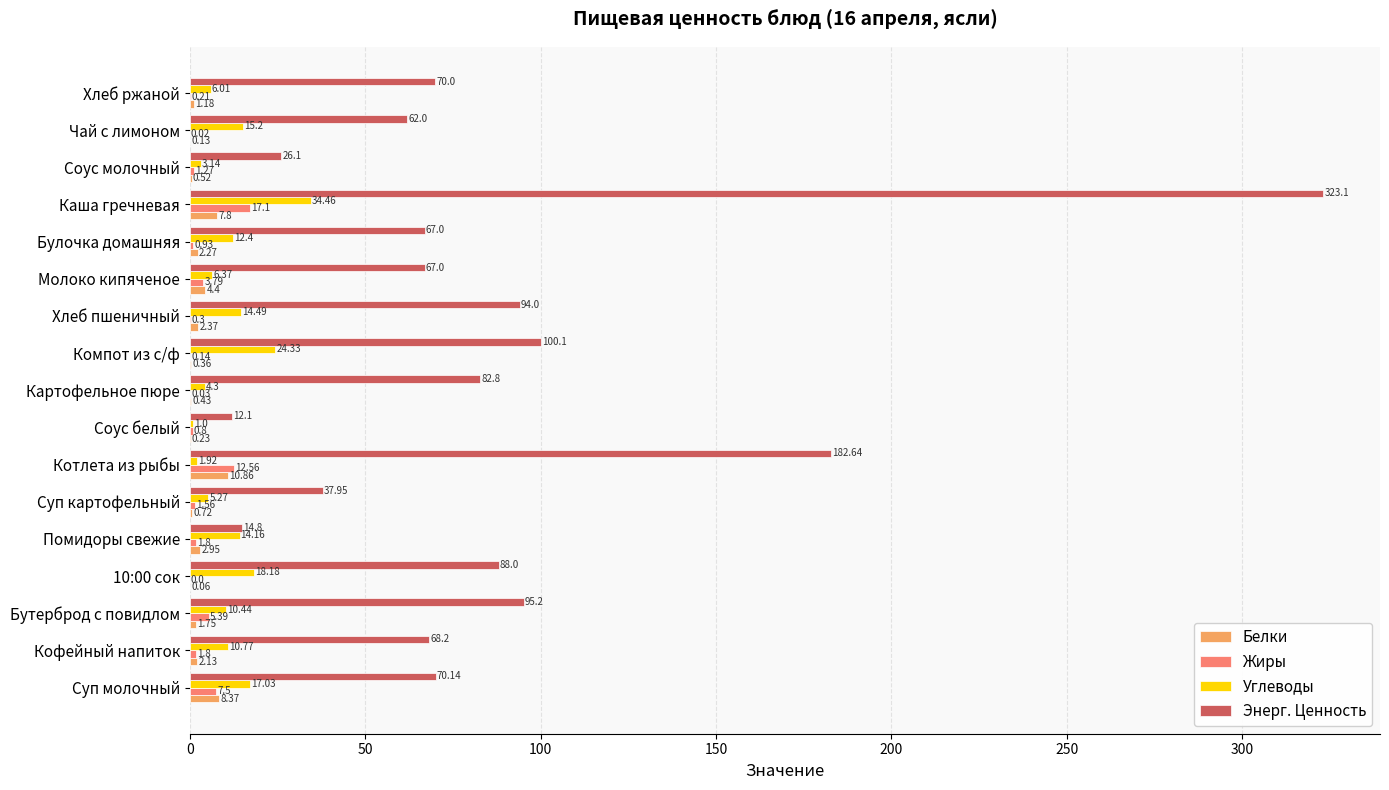

Which series changed the most between Кофейный напиток and Чай с лимоном?

Энерг. Ценность